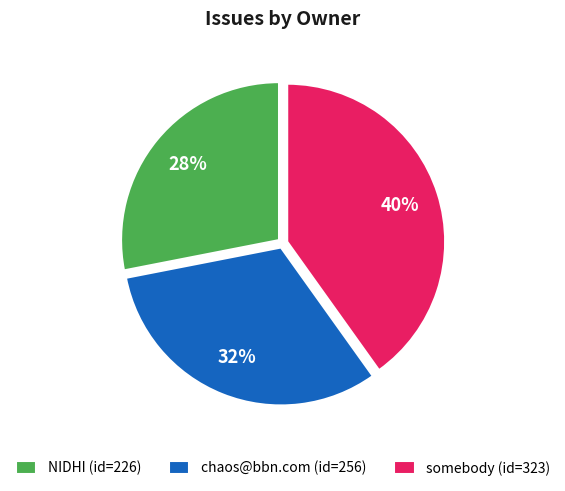

Which category has the smallest portion of the pie?

NIDHI